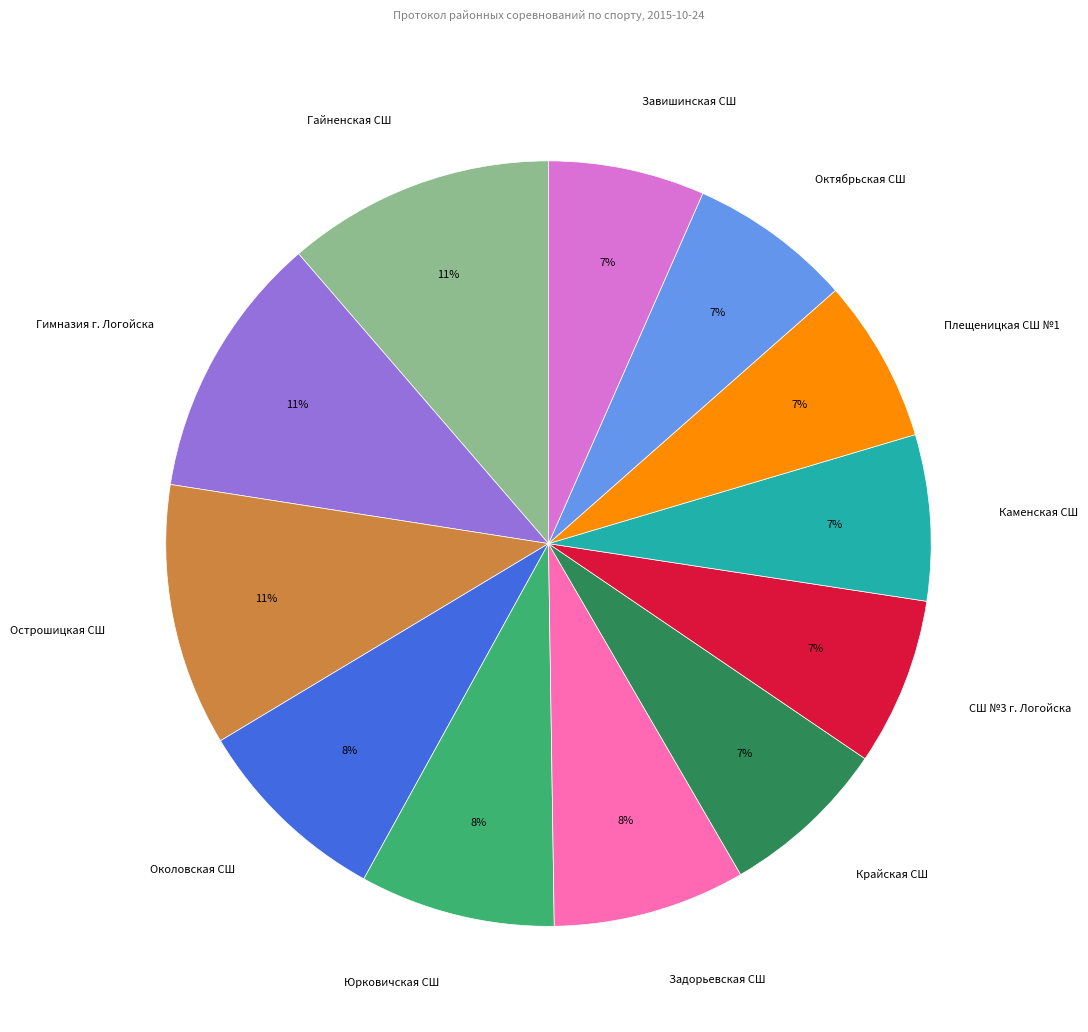

Is it true that Завишинская СШ is 7% of the pie?

True